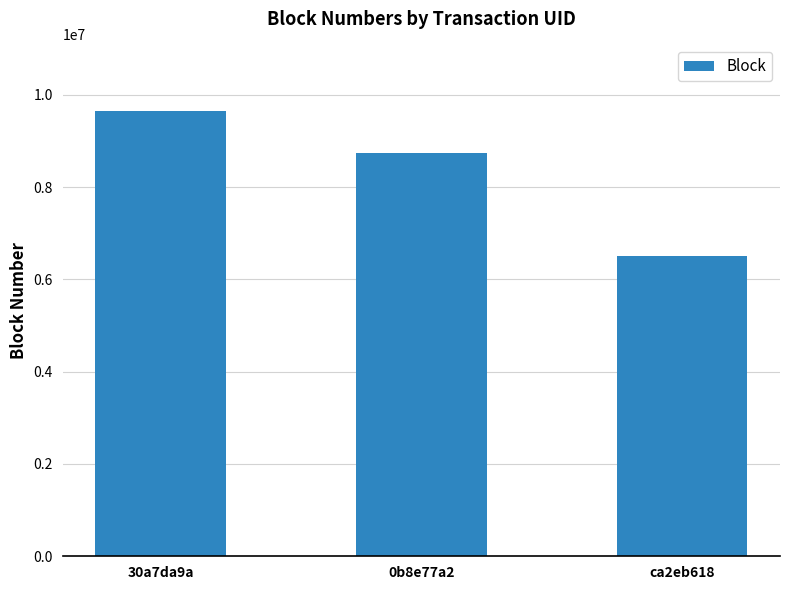

What is the value of the 3rd bar from the left?

6511029